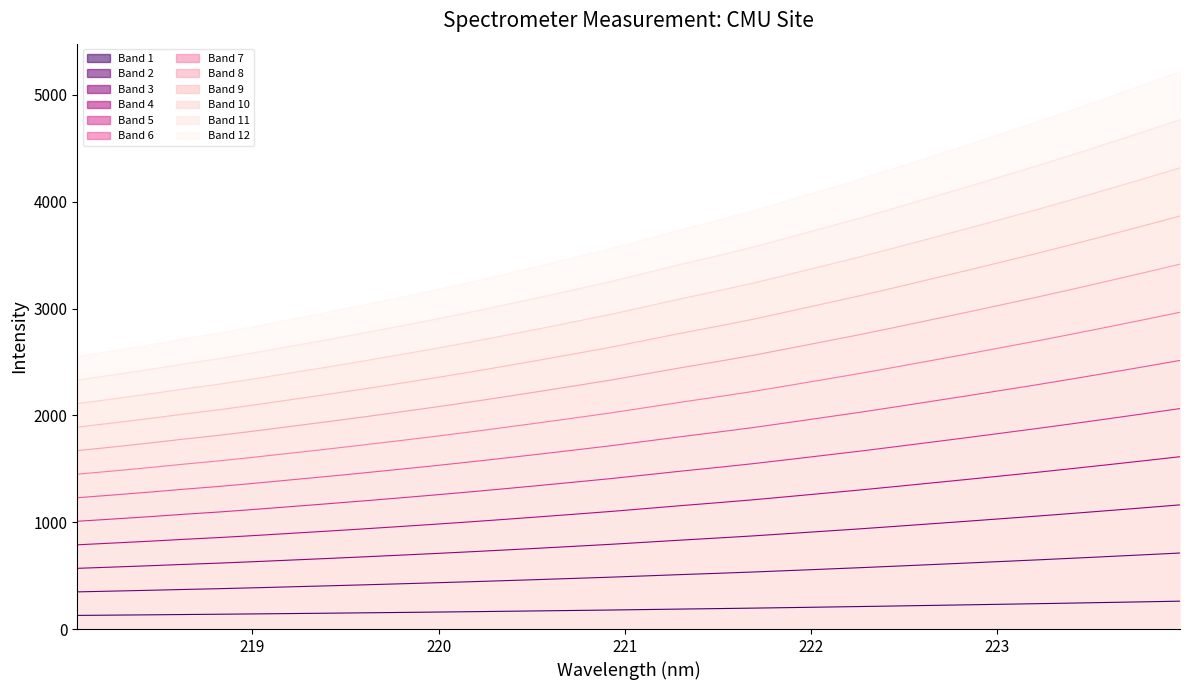

Between 221.3083 and 220.3533, which is larger?

221.3083